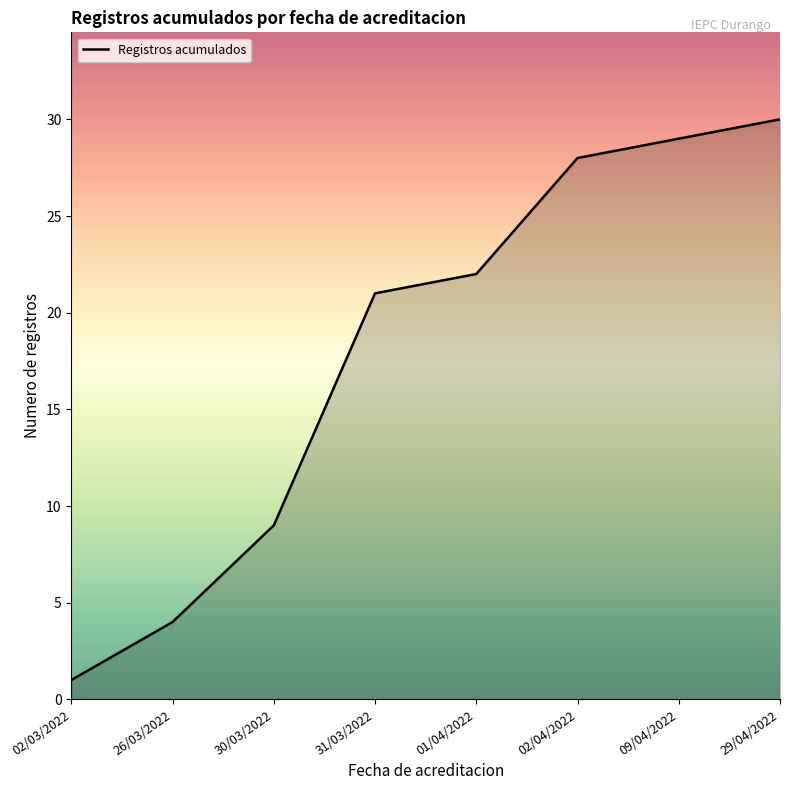

Reading left to right, list all the values displayed in this chart.

1	4	9	21	22	28	29	30